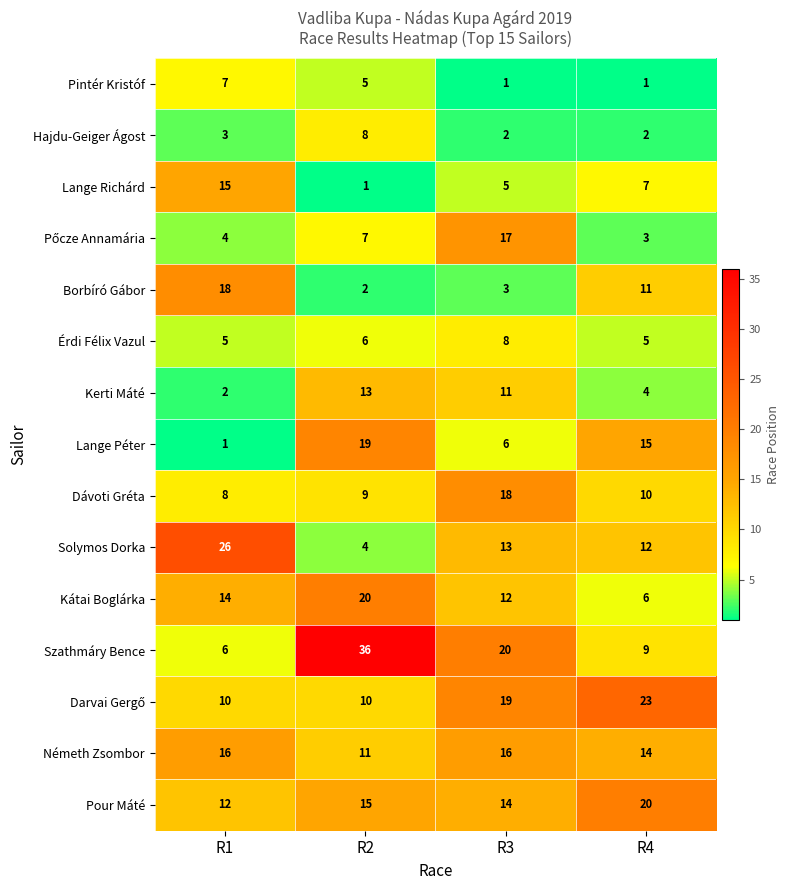

The value of Érdi Félix Vazul at R2 is 6. True or false?

True